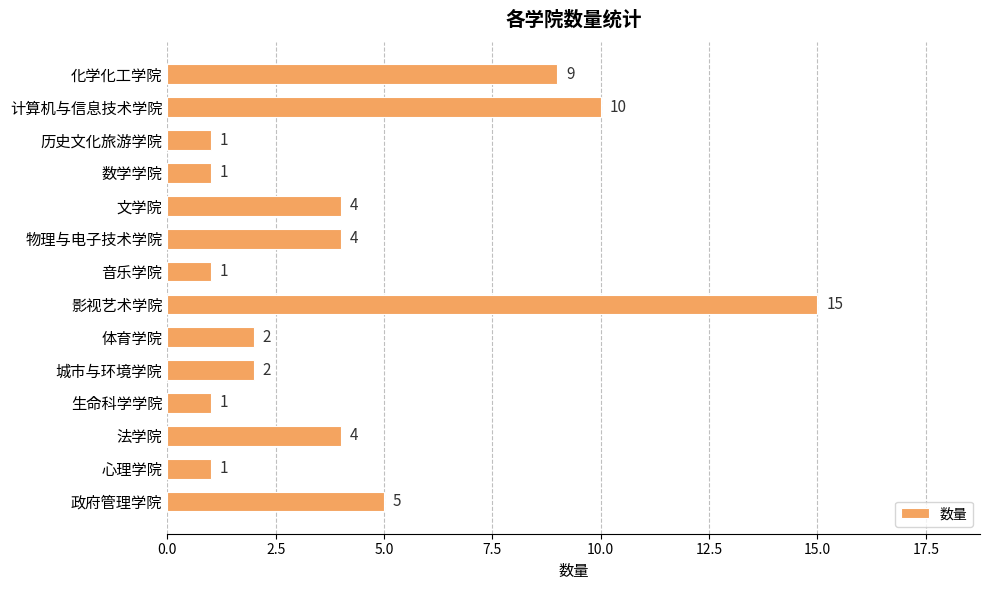

Is it true that the value at 文学院 is 4?

True